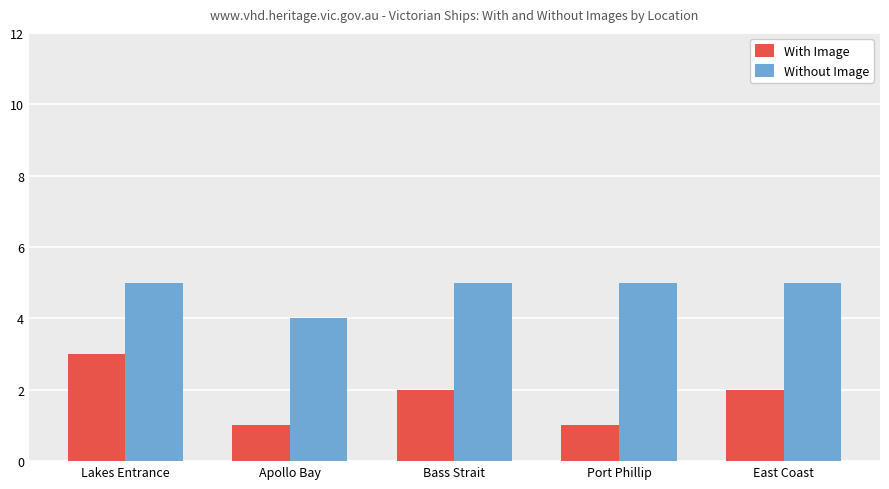

True or false: With Image has a value of 3 at East Coast.

False